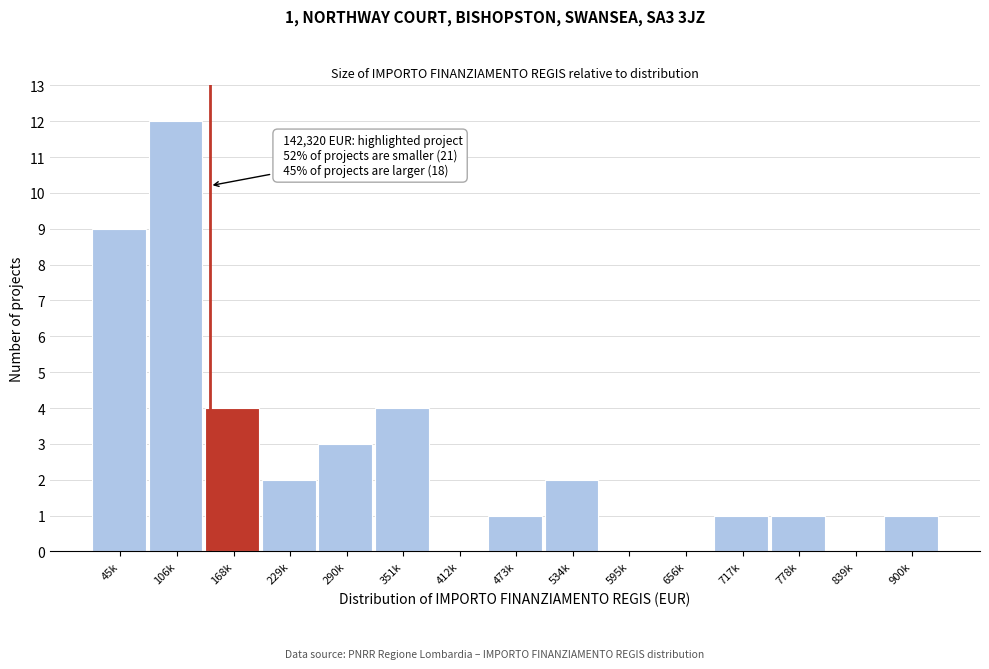

Reading right to left, extract all data points from this chart.

900k=1	839k=0	778k=1	717k=1	656k=0	595k=0	534k=2	473k=1	412k=0	351k=4	290k=3	229k=2	168k=4	106k=12	45k=9